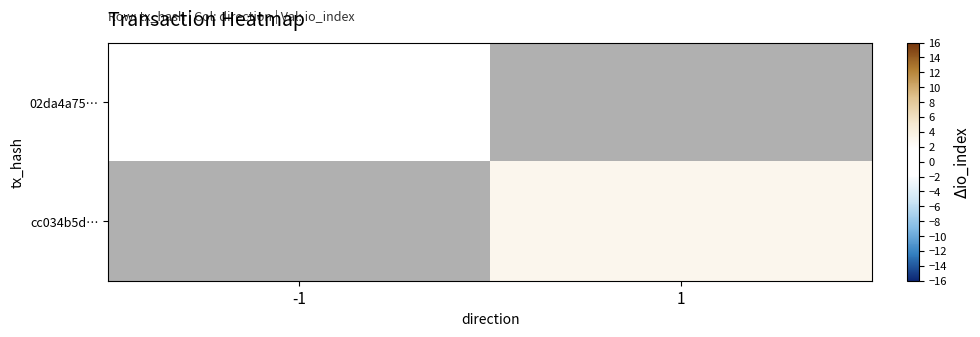

List the labels in order of 02da4a75… value, smallest first.

-1, 1